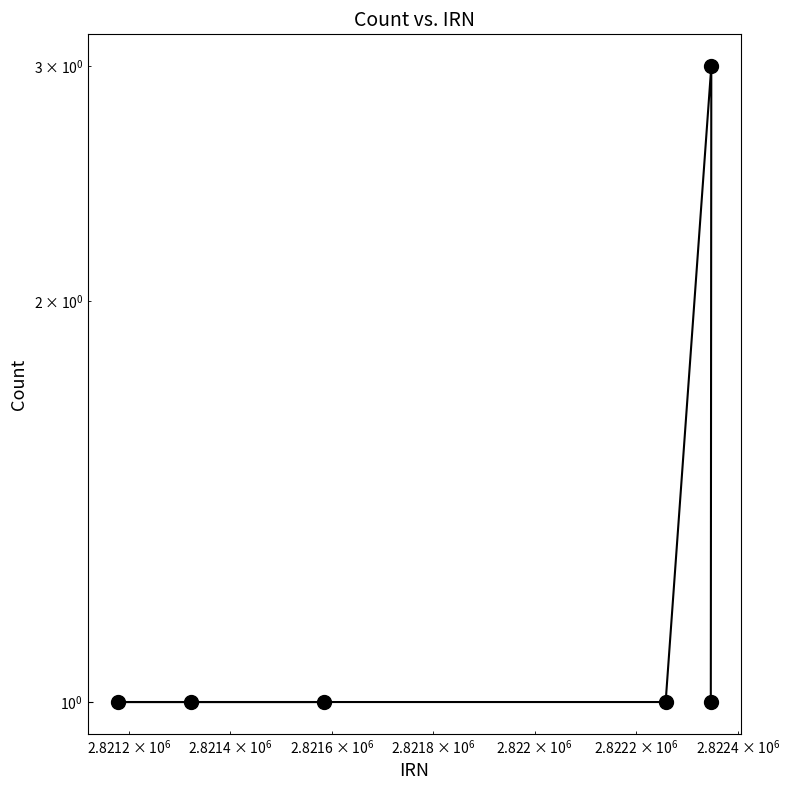

How many lines are shown in the chart?

1